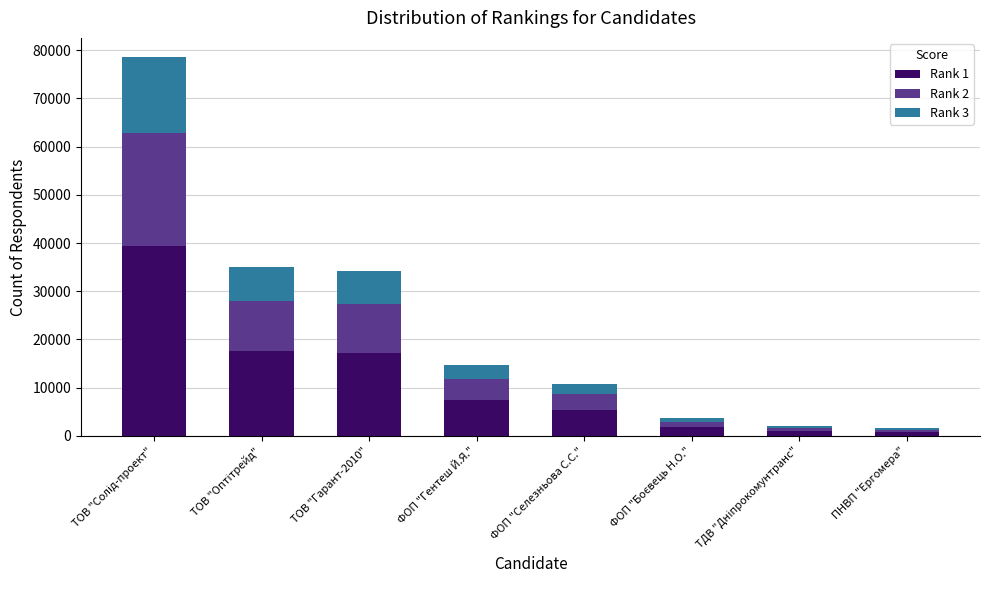

Is it true that Rank 1 equals 17148 at ТОВ "Гарант-2010"?

True